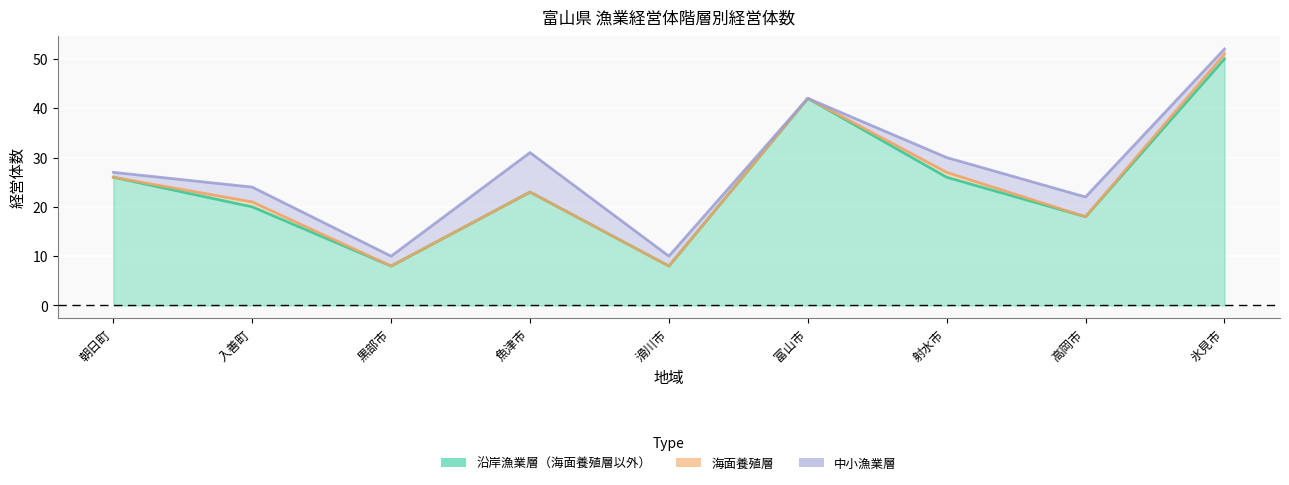

At which label does 沿岸漁業層（海面養殖層以外） reach its minimum?

黒部市